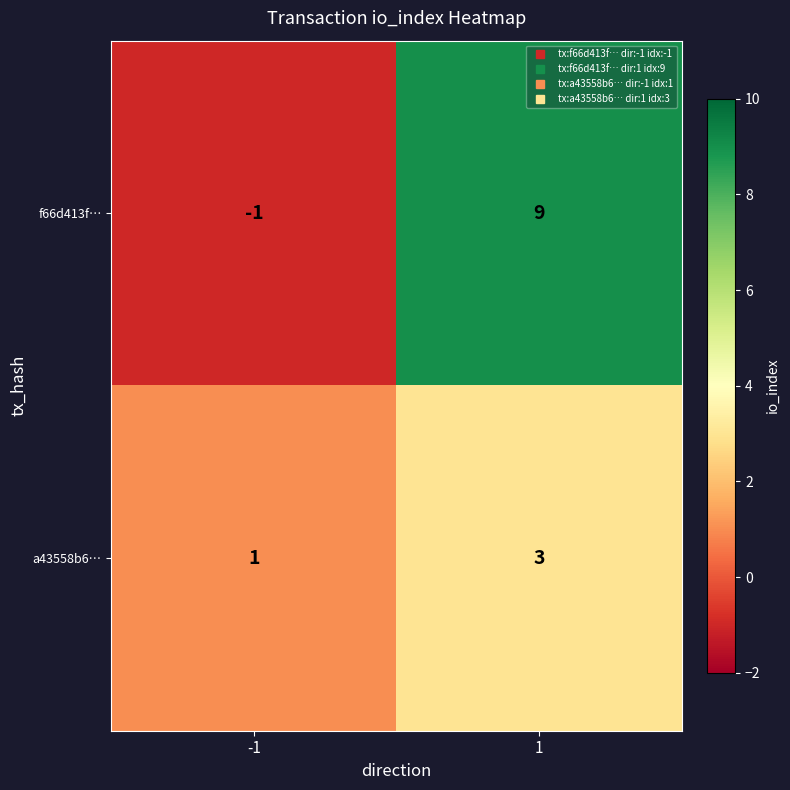

At 1, list the series in order from smallest to largest.

a43558b6…, f66d413f…